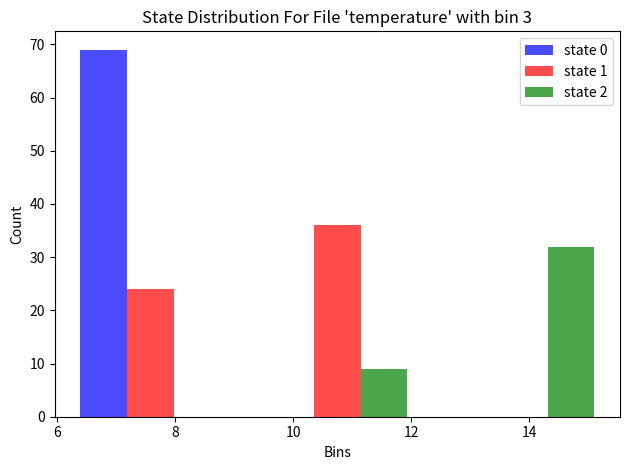

In the state 2 series, which range on the x-axis has the tallest bar?

12.4 to 15.6